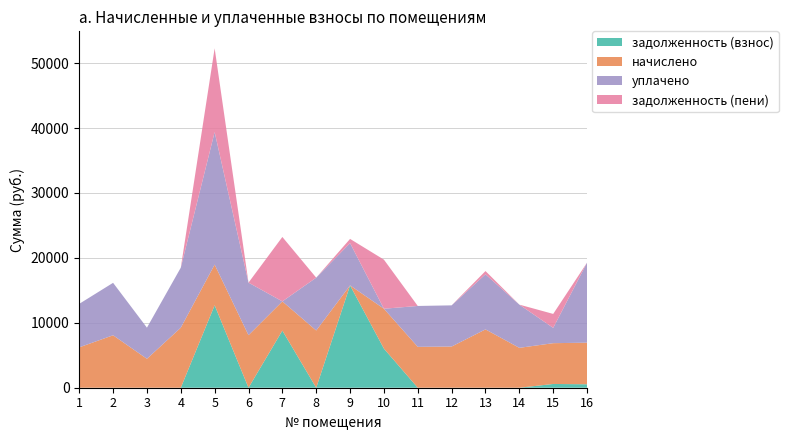

What is the total value across all series at 7?

23223.2